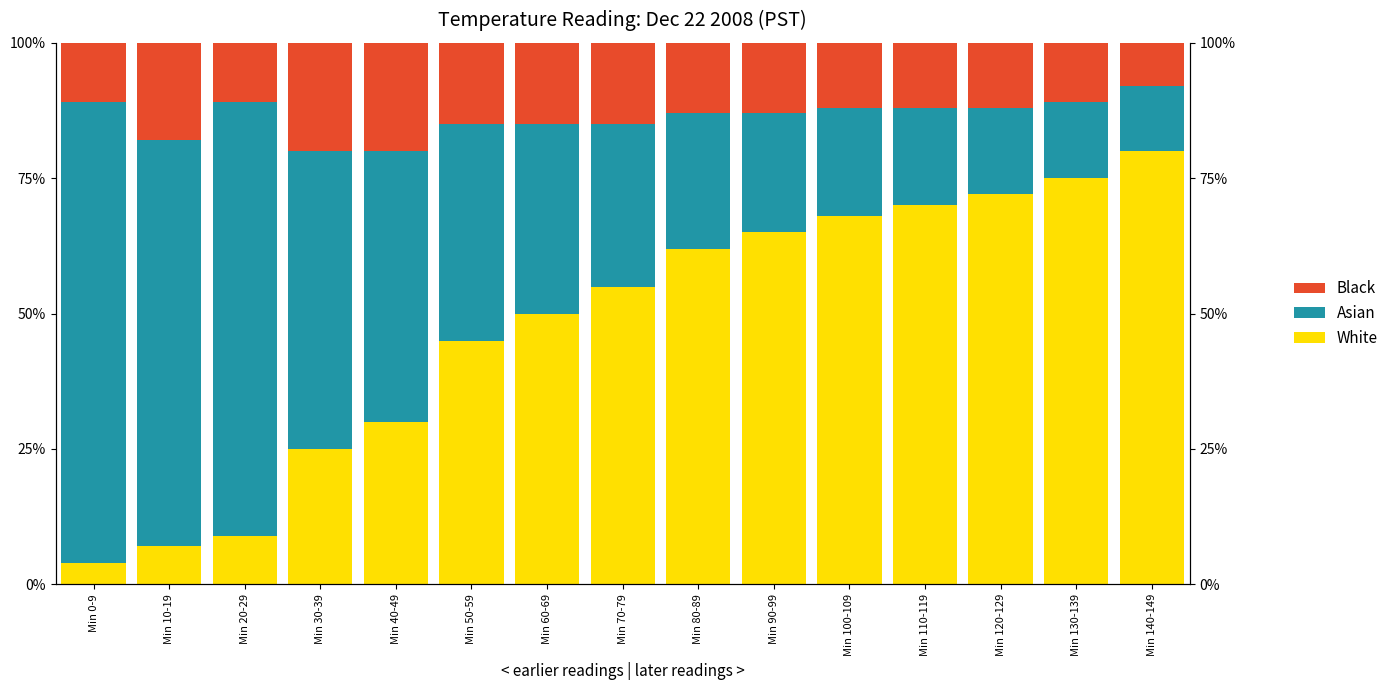

At how many categories does at least one series exceed 66?

8